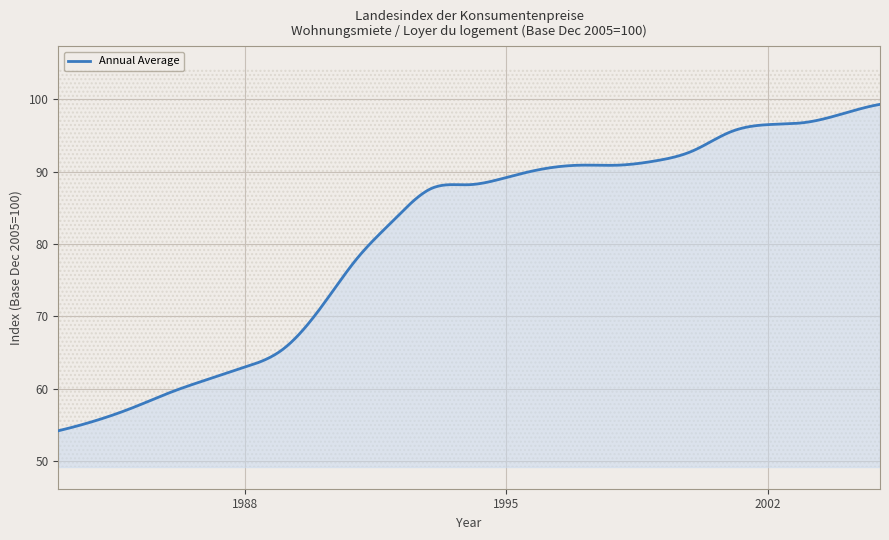

What is the sum of the values at 1999 and 1996?

181.9